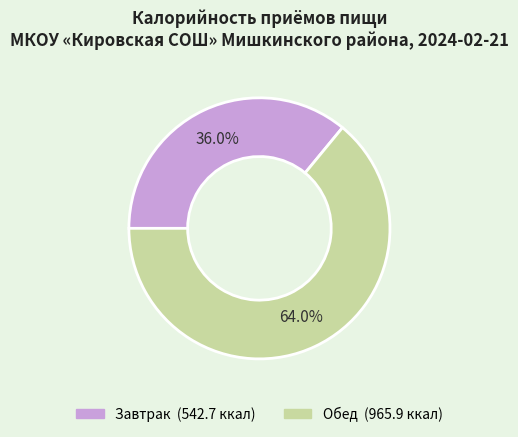

Is it true that Обед is 70% of the pie?

False